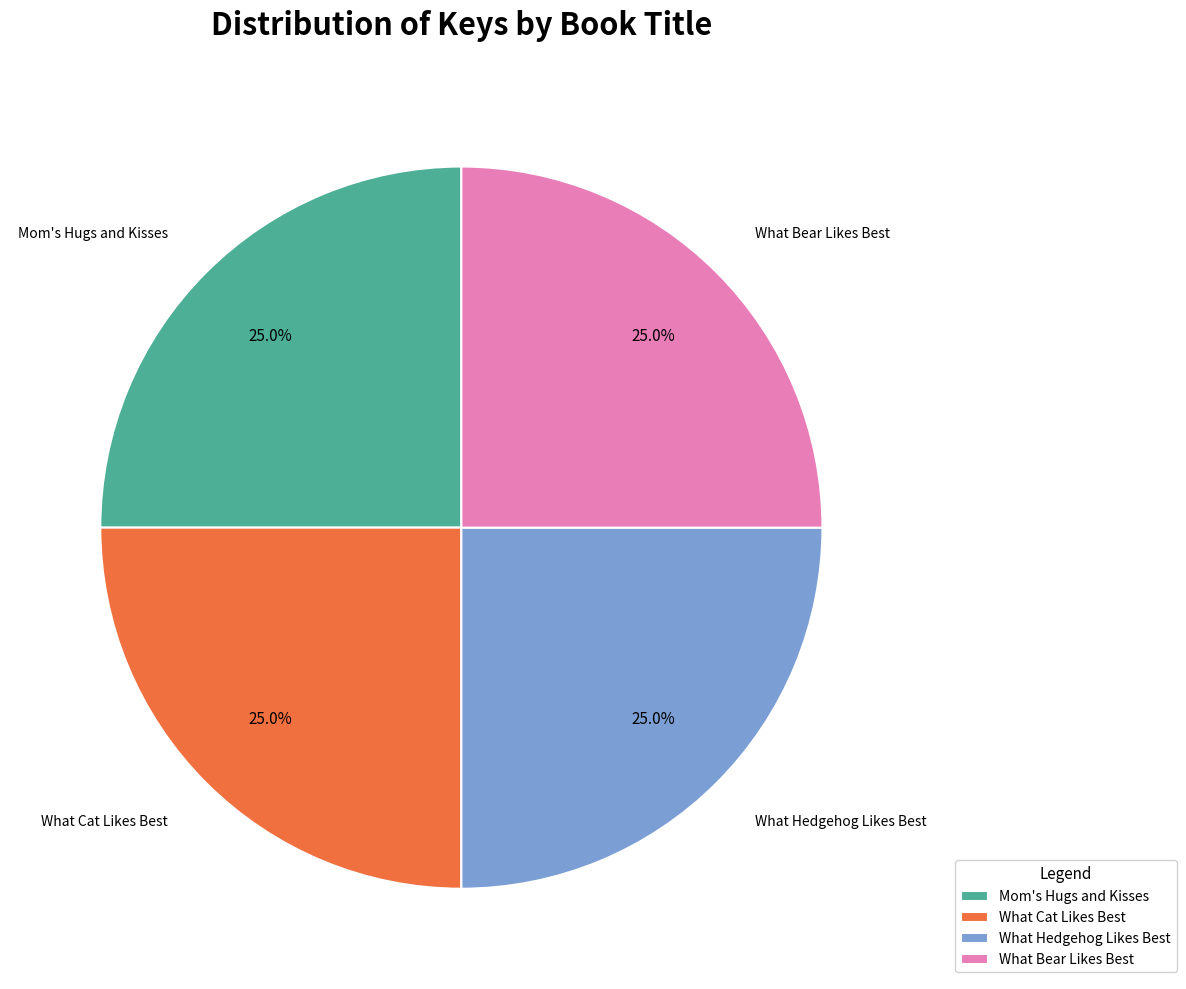

How many slices are in this pie chart?

4